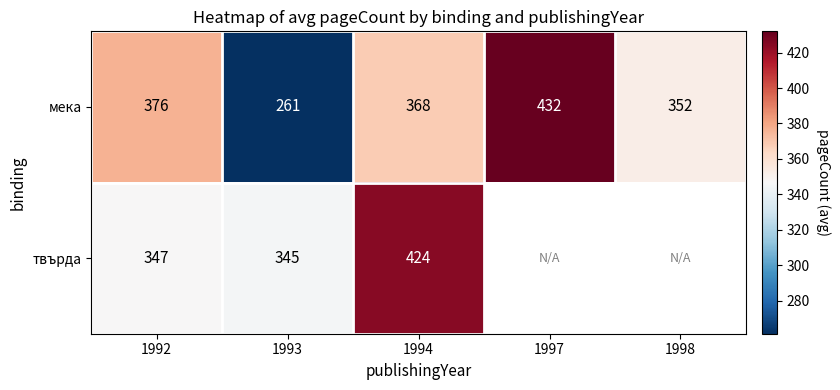

At how many categories does at least one series exceed 277?

5